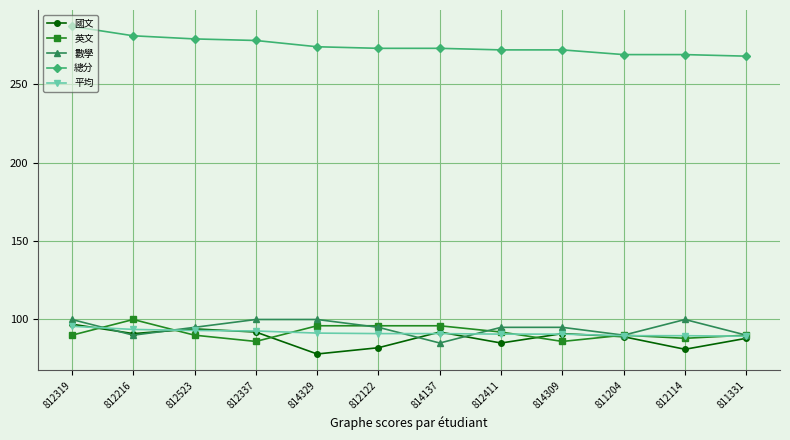

What is the sum of the 平均 values at 811204 and 814329?

181.0